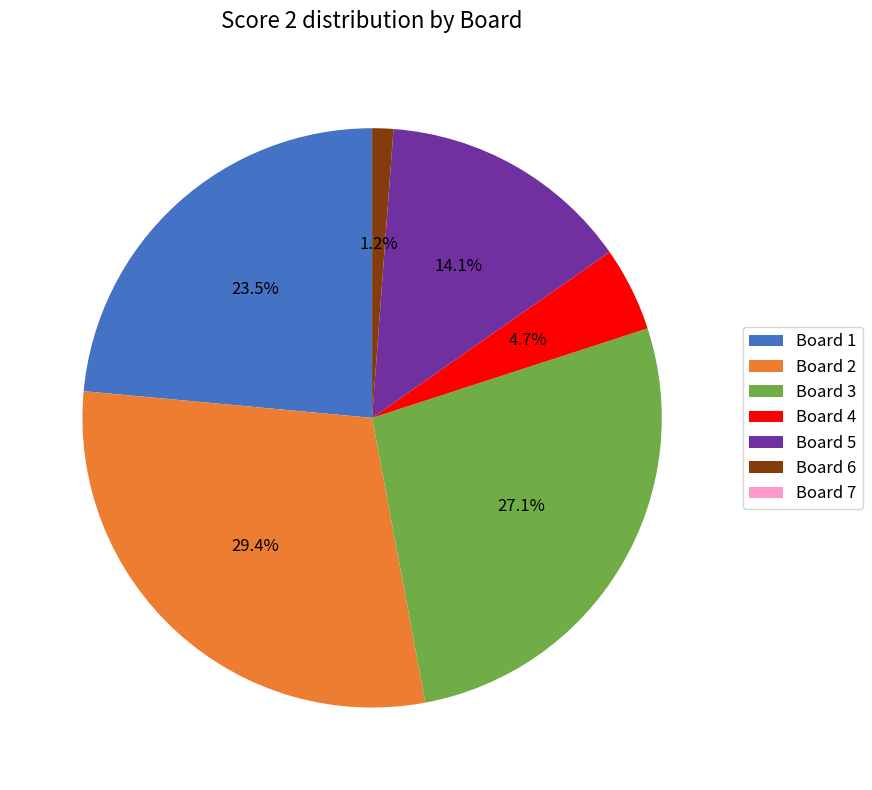

What is the total percentage of Board 4 and Board 3?

31.8%